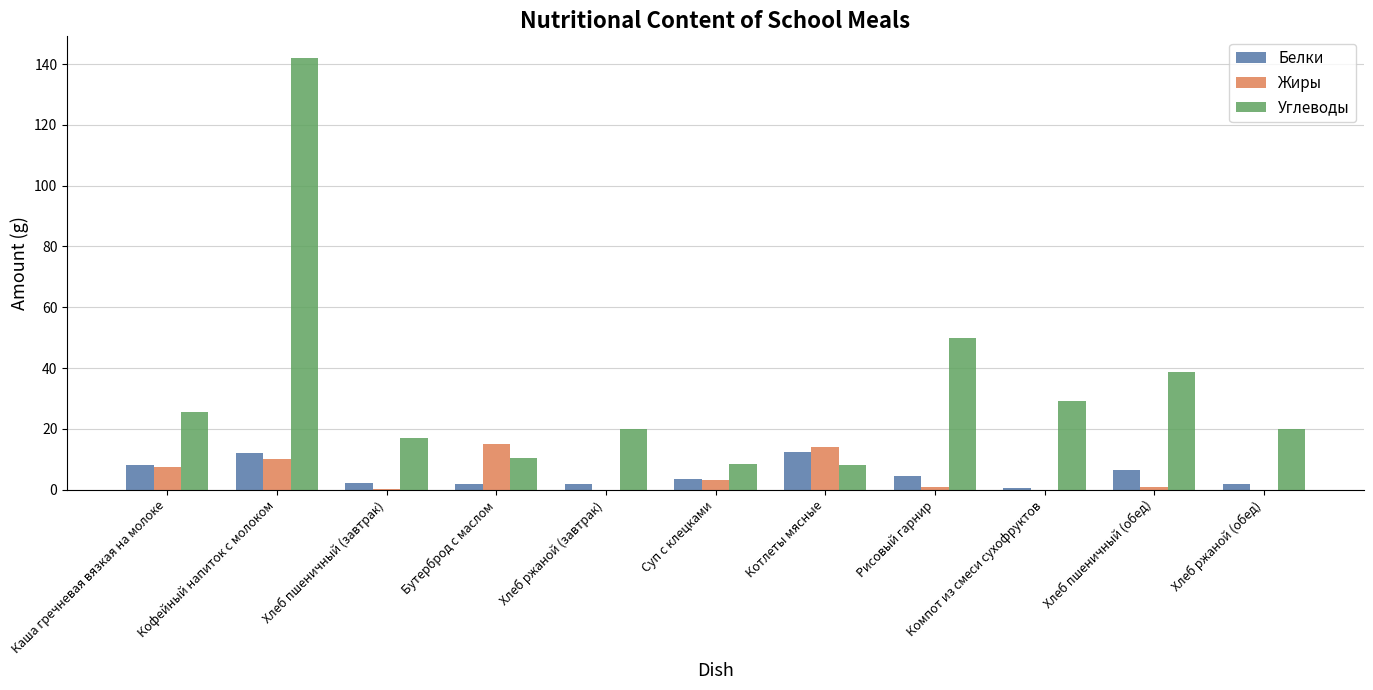

What is the total value across all series at Суп с клецками?

15.0